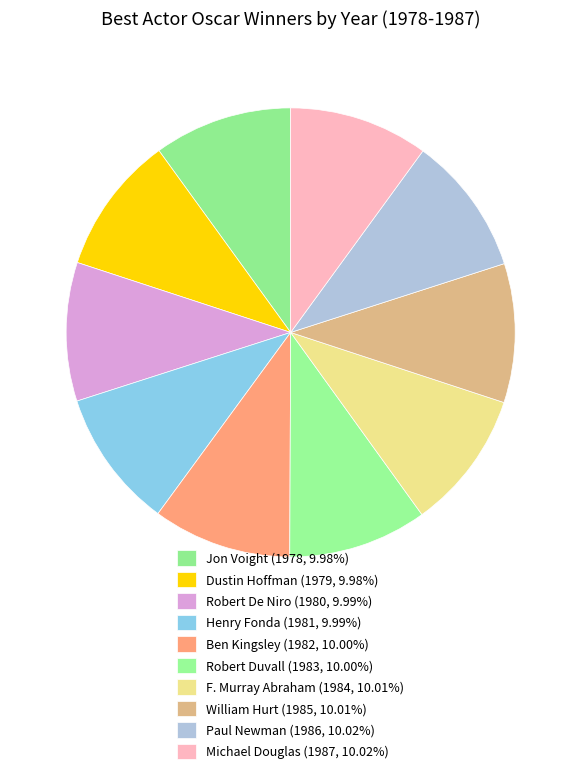

How many slices are in this pie chart?

10